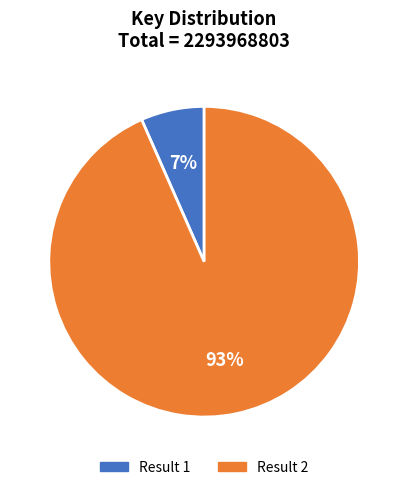

Which slice is the largest?

Result 2